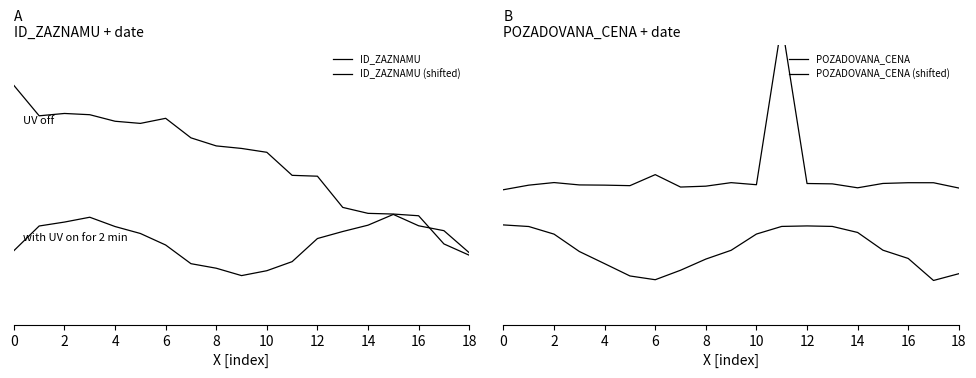

At which category is the sum across all series the highest?

11